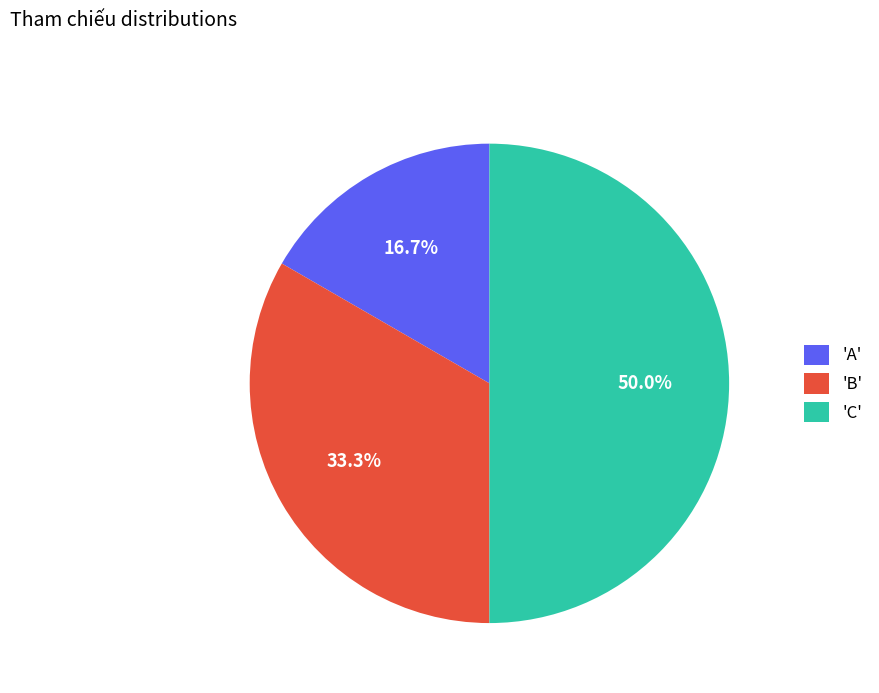

Rank the categories by value from lowest to highest.

'A', 'B', 'C'